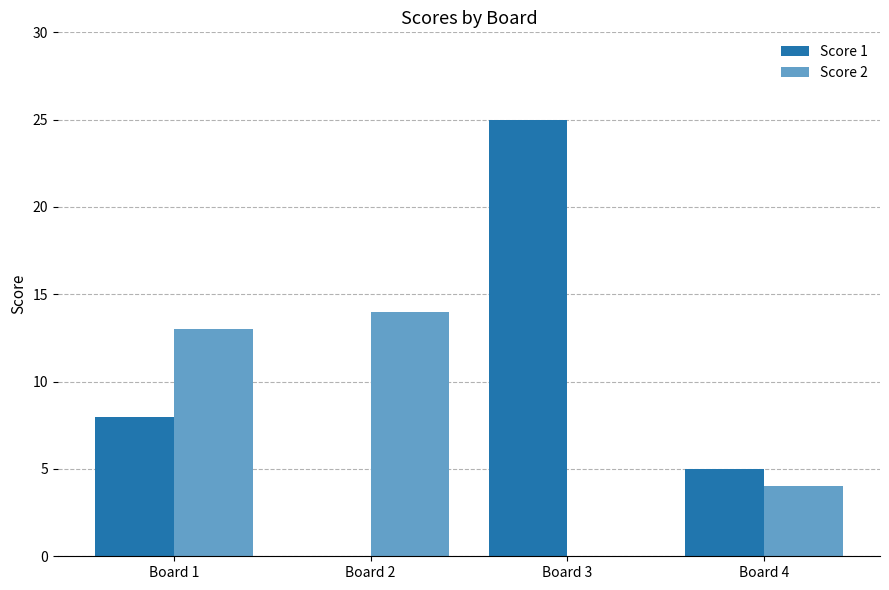

Which series changed the most between Board 1 and Board 3?

Score 1